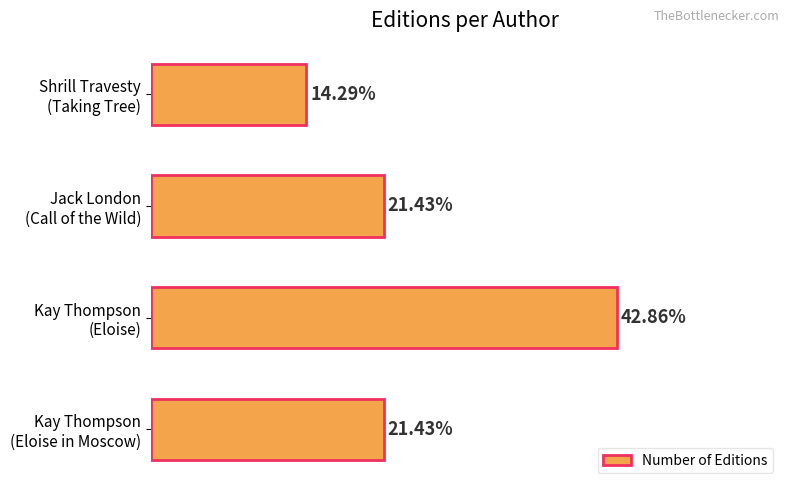

List the labels in order of value, smallest first.

Shrill Travesty (Taking Tree), Kay Thompson (Eloise in Moscow), Jack London (Call of the Wild), Kay Thompson (Eloise)